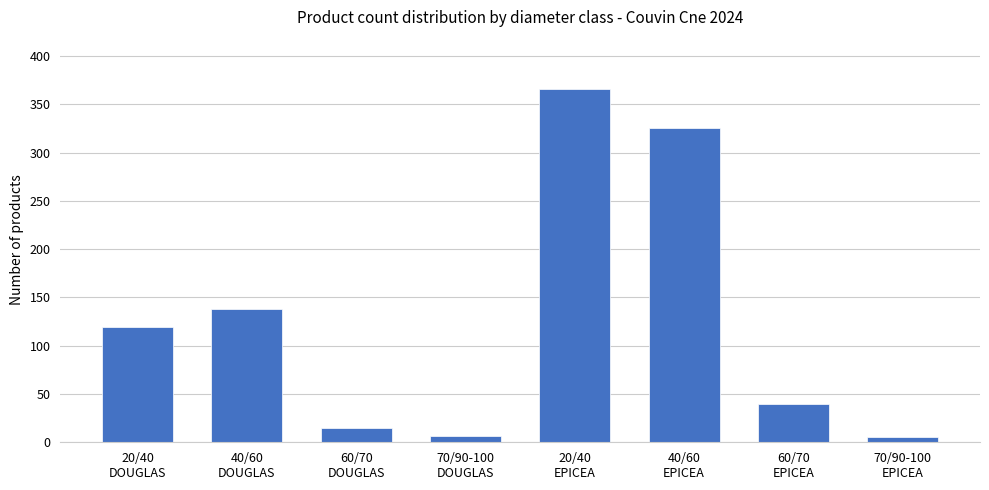

What is the average value?

127